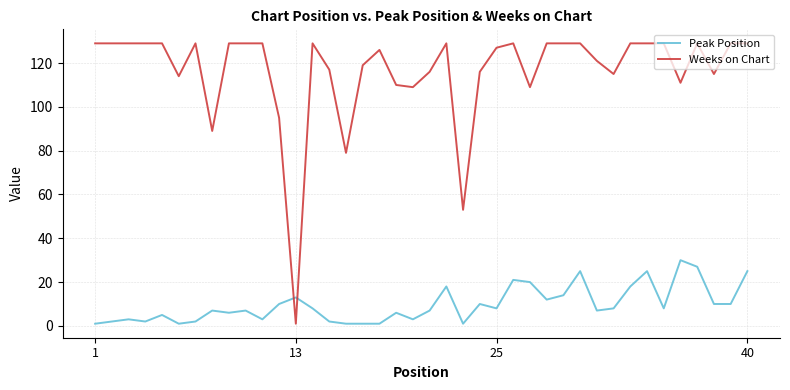

What is the highest value of the Peak Position series?

30